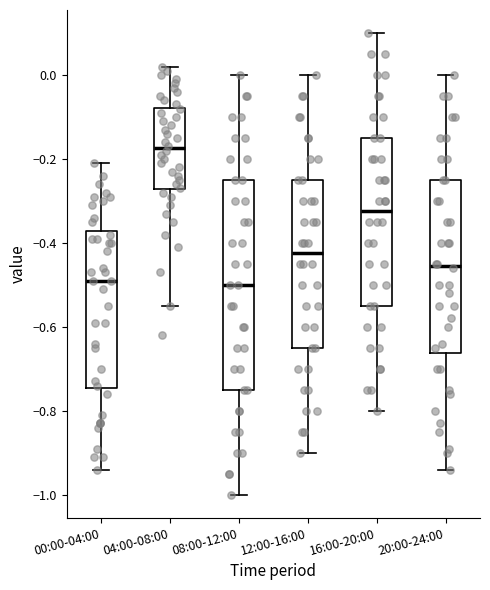

Comparing the boxes themselves (not the whiskers), which one is the tallest?

08:00-12:00